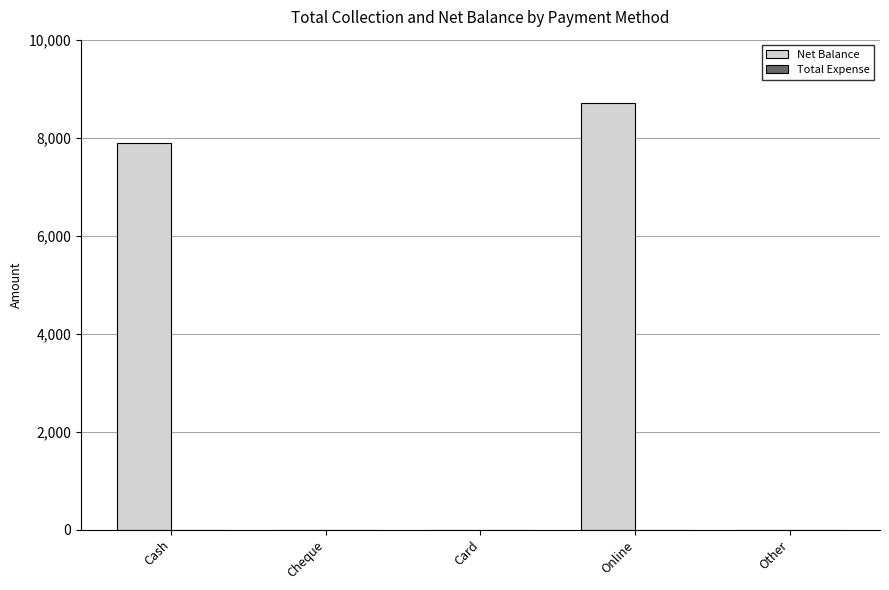

Reading left to right, transcribe all the data shown in this chart.

Cash=7900	Cheque=0	Card=0	Online=8700	Other=0